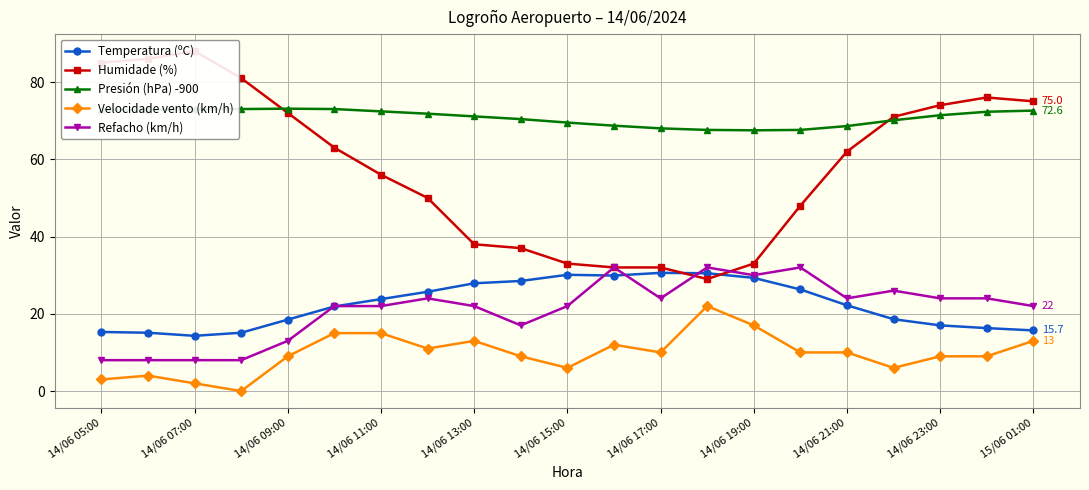

True or false: Refacho (km/h) and Temperatura (ºC) cross at least once.

True